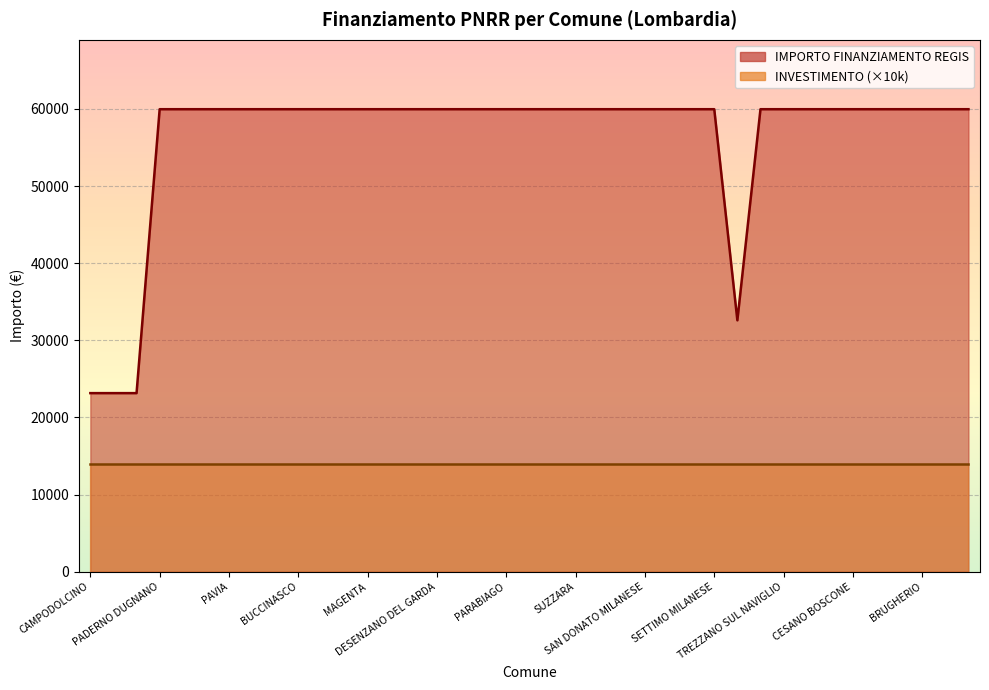

Rank the categories by value from lowest to highest.

CAMPODOLCINO, ROTA DIMAGNA, MONTEMEZZO, GALBIATE, PADERNO DUGNANO, ROMANO DI LOMBARDIA, LIMBIATE, PAVIA, SARONNO, LAINATE, BUCCINASCO, BOLLATE, SEREGNO, MAGENTA, VIGEVANO, VOGHERA, DESENZANO DEL GARDA, LISSONE, CORNAREDO, PARABIAGO, PIOLTELLO, BRESSO, SUZZARA, CERNUSCO SUL NAVIGLIO, SERIATE, SAN DONATO MILANESE, MANTOVA, SEGRATE, SETTIMO MILANESE, CORSICO, TREZZANO SUL NAVIGLIO, GARBAGNATE MILANESE, MEDA, CESANO BOSCONE, CANTU, CREMONA, BRUGHERIO, RHO, CINISELLO BALSAMO